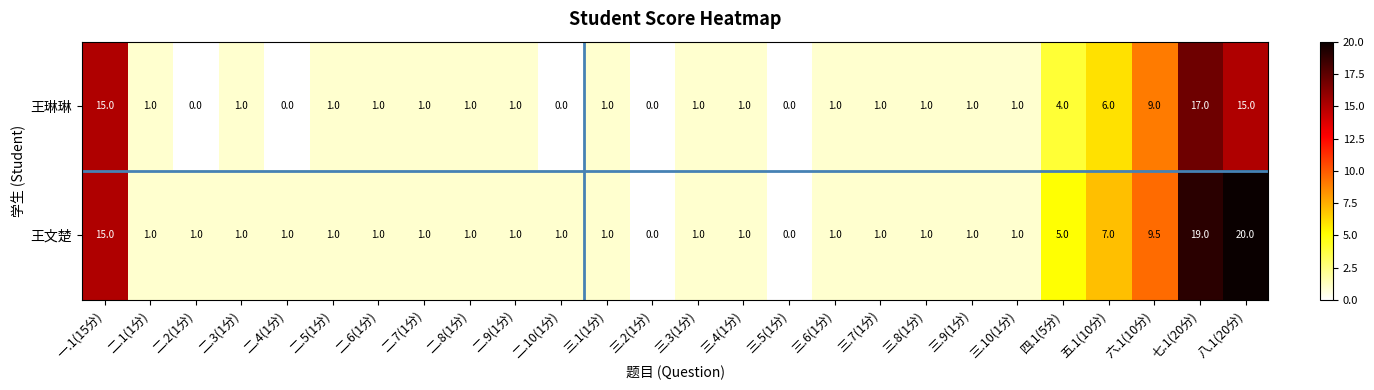

Is it true that 王文楚 equals 15.0 at 一.1(15分)?

True